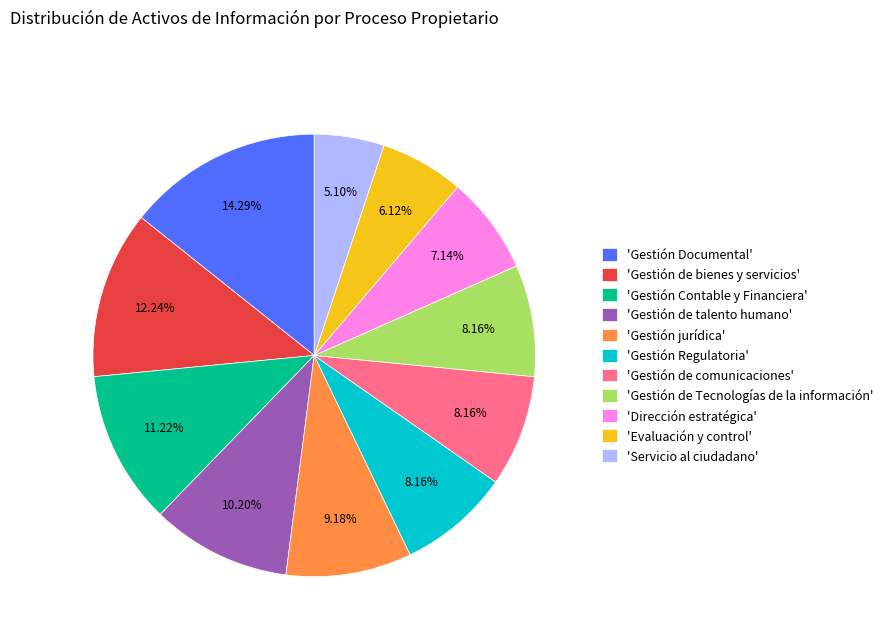

What is the largest slice in the pie chart?

'Gestión Documental'